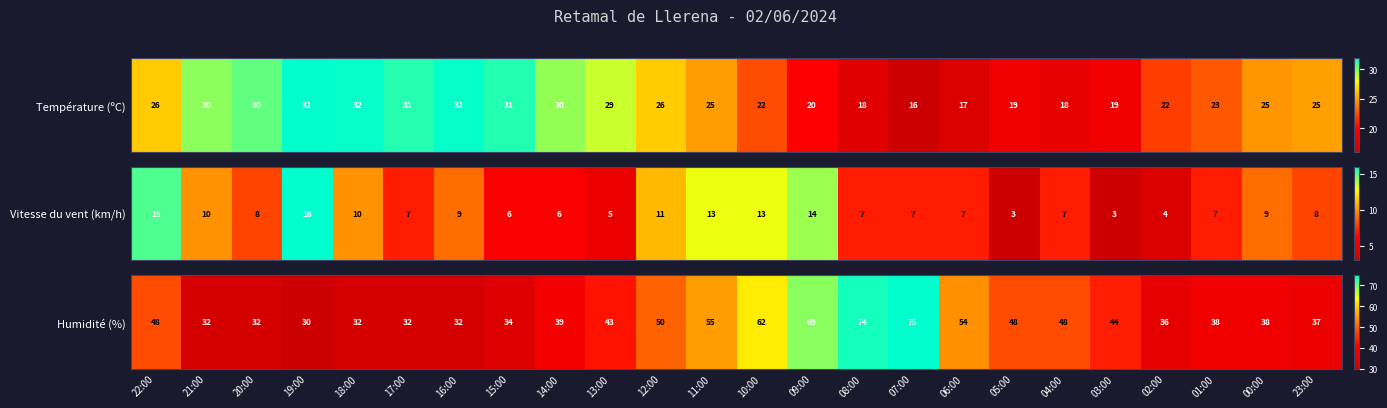

Reading left to right, what are all the values shown in this chart?

22:00=48	21:00=32	20:00=32	19:00=30	18:00=32	17:00=32	16:00=32	15:00=34	14:00=39	13:00=43	12:00=50	11:00=55	10:00=62	09:00=69	08:00=74	07:00=75	06:00=54	05:00=48	04:00=48	03:00=44	02:00=36	01:00=38	00:00=38	23:00=37